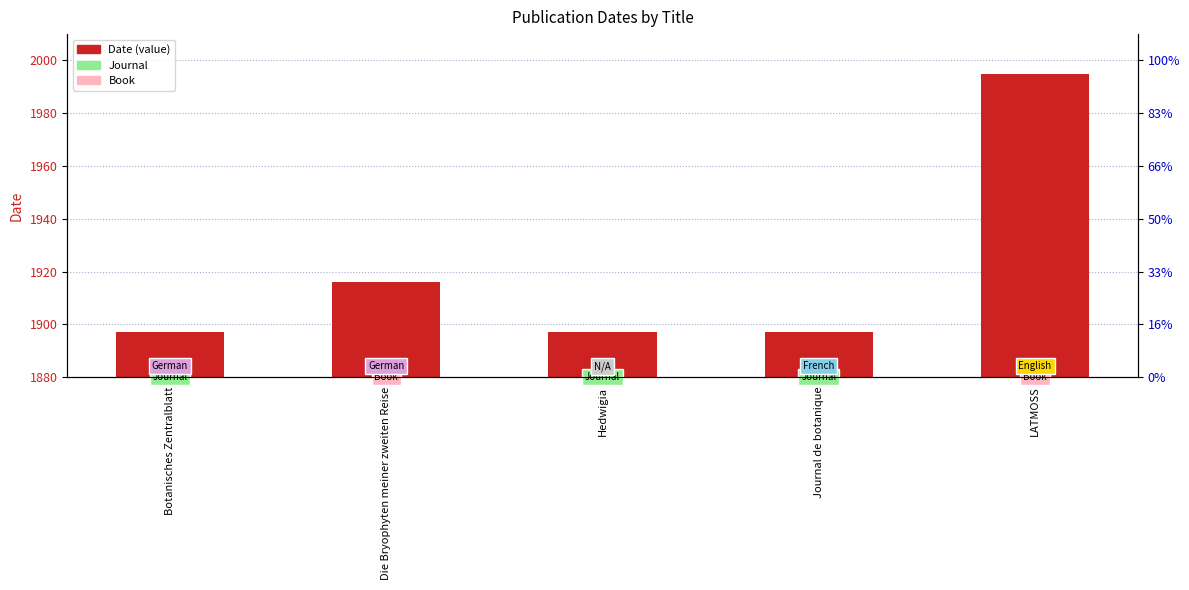

Does the chart contain any negative values?

No